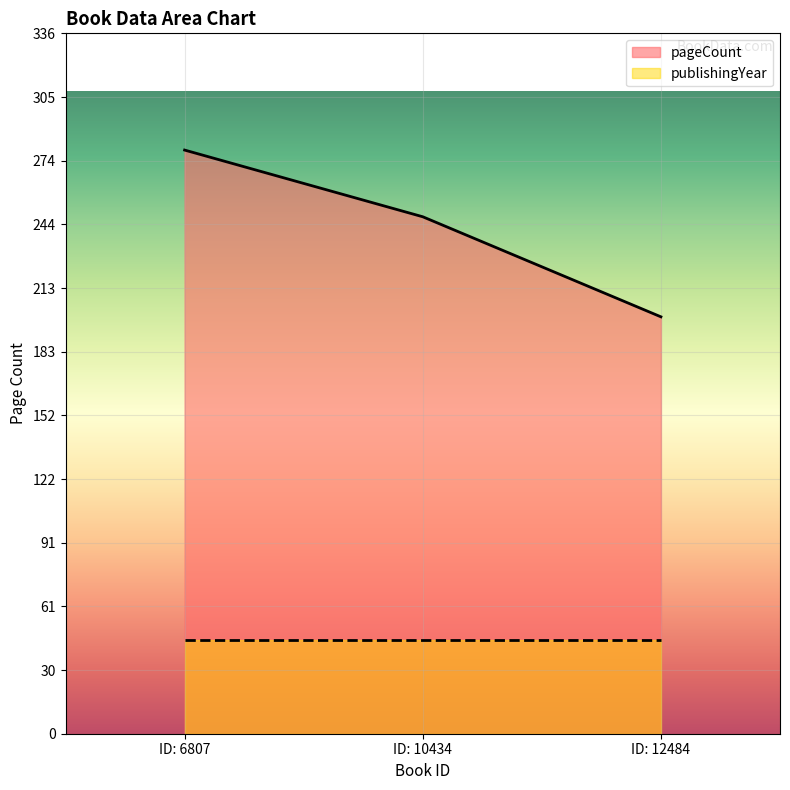

What is the greatest value displayed?

280